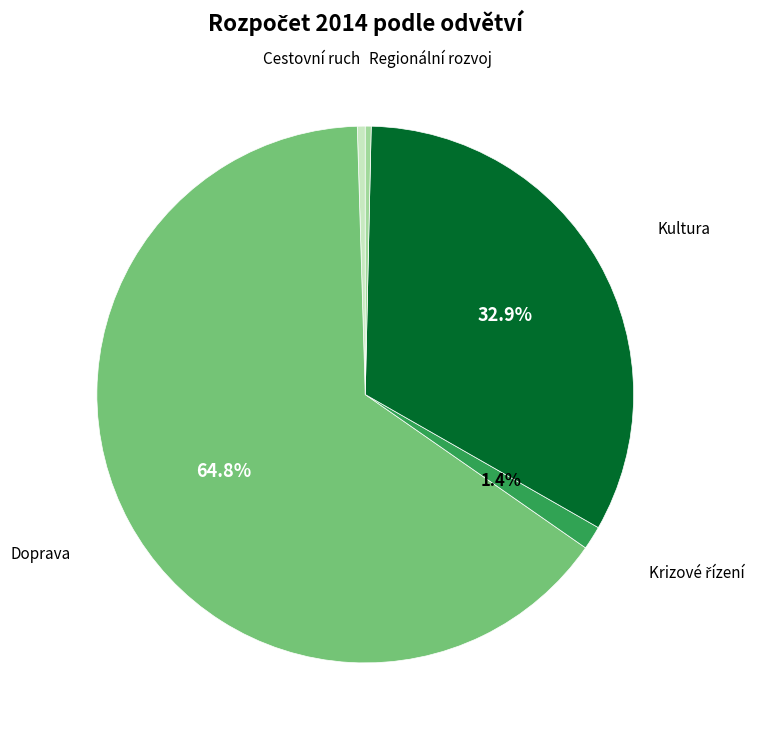

What percentage is NOT represented by Doprava?

35.2%